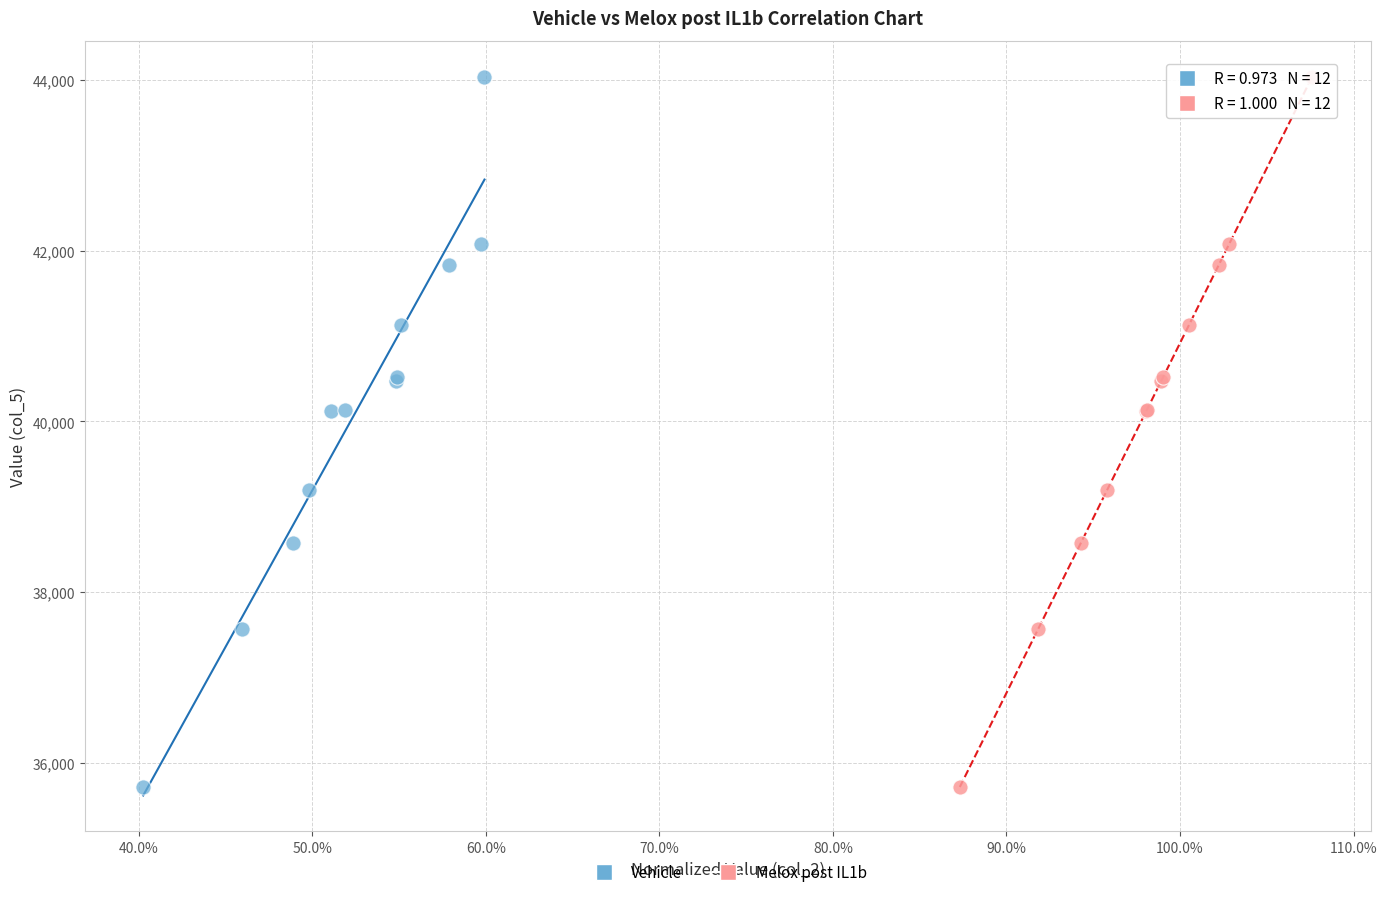

What are all the series names shown in the legend?

Vehicle, Melox post IL1b